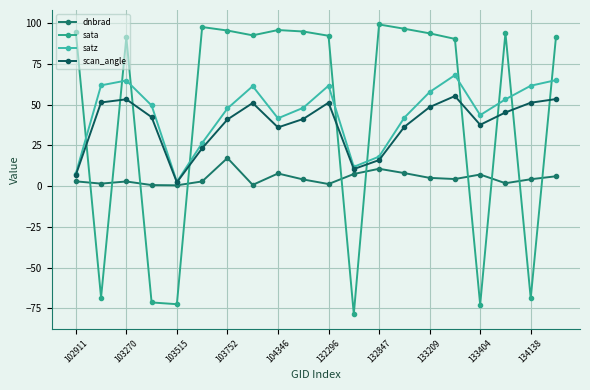

Rank the series by their maximum value, from lowest to highest.

dnbrad, scan_angle, satz, sata